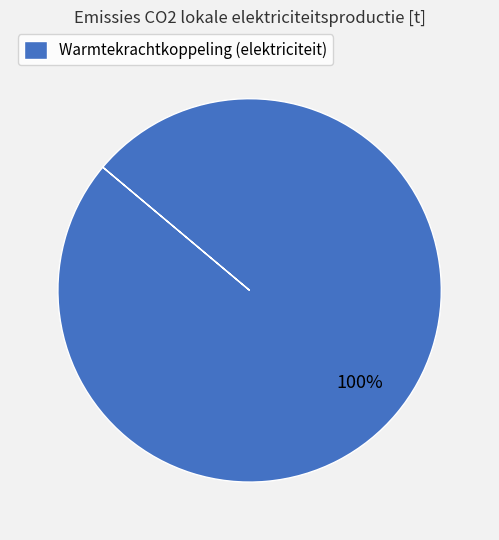

What percentage is the Warmtekrachtkoppeling (elektriciteit) slice, to the nearest percent?

100%